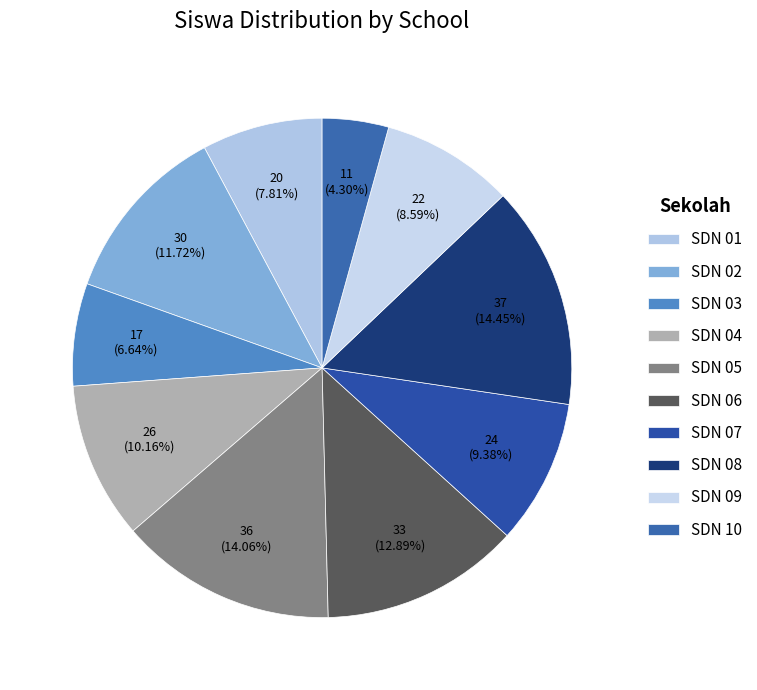

How many segments does this pie chart have?

10